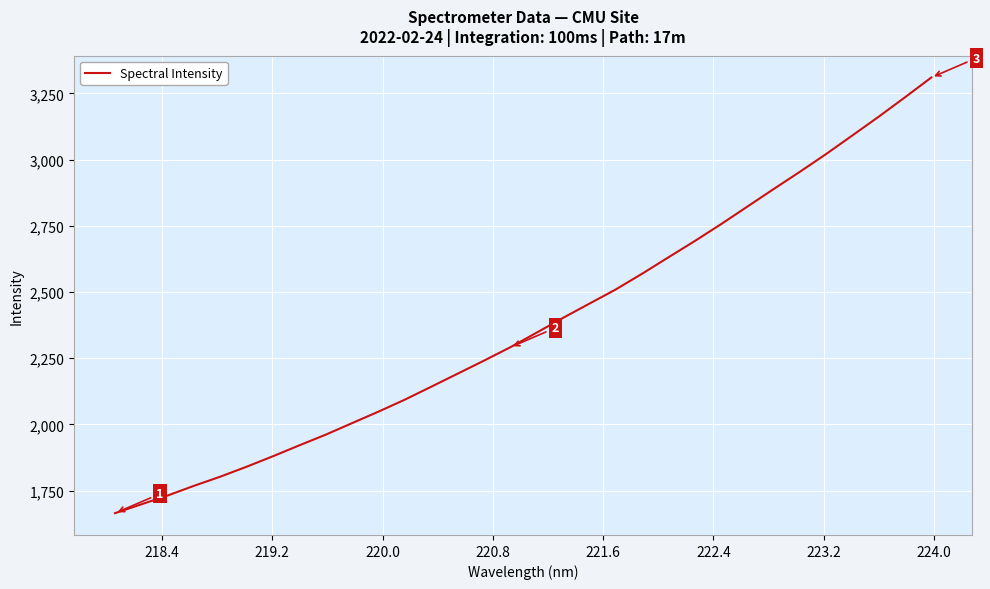

What is the greatest value displayed?

3310.4